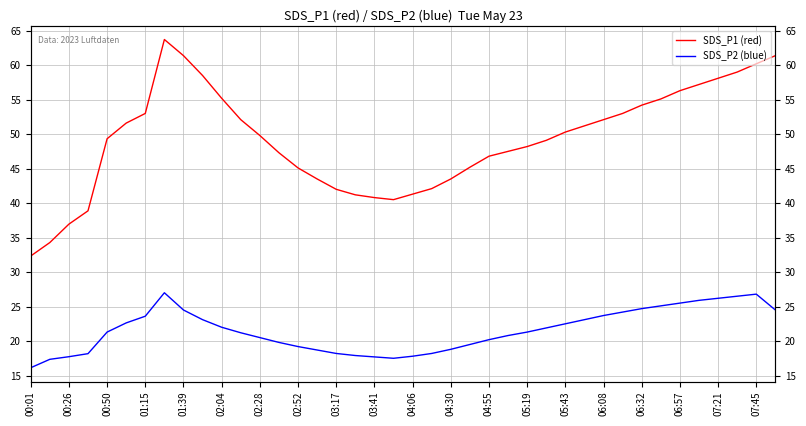

What is the difference between the SDS_P2 (blue) values at 39 and 24?

4.3